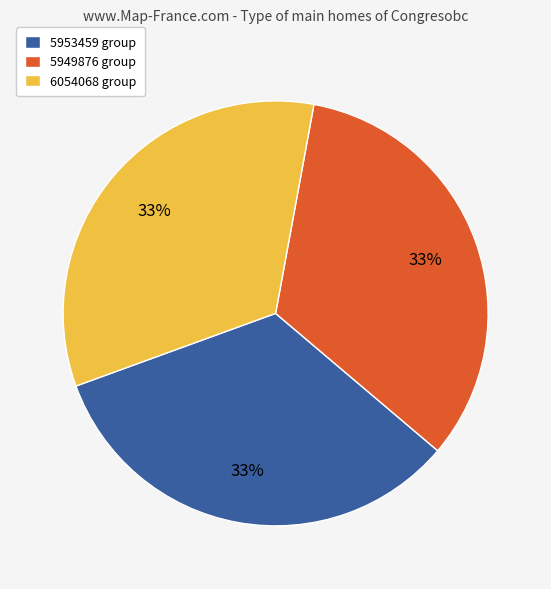

Do 6054068 group and 5949876 group together represent more than half of the pie?

Yes